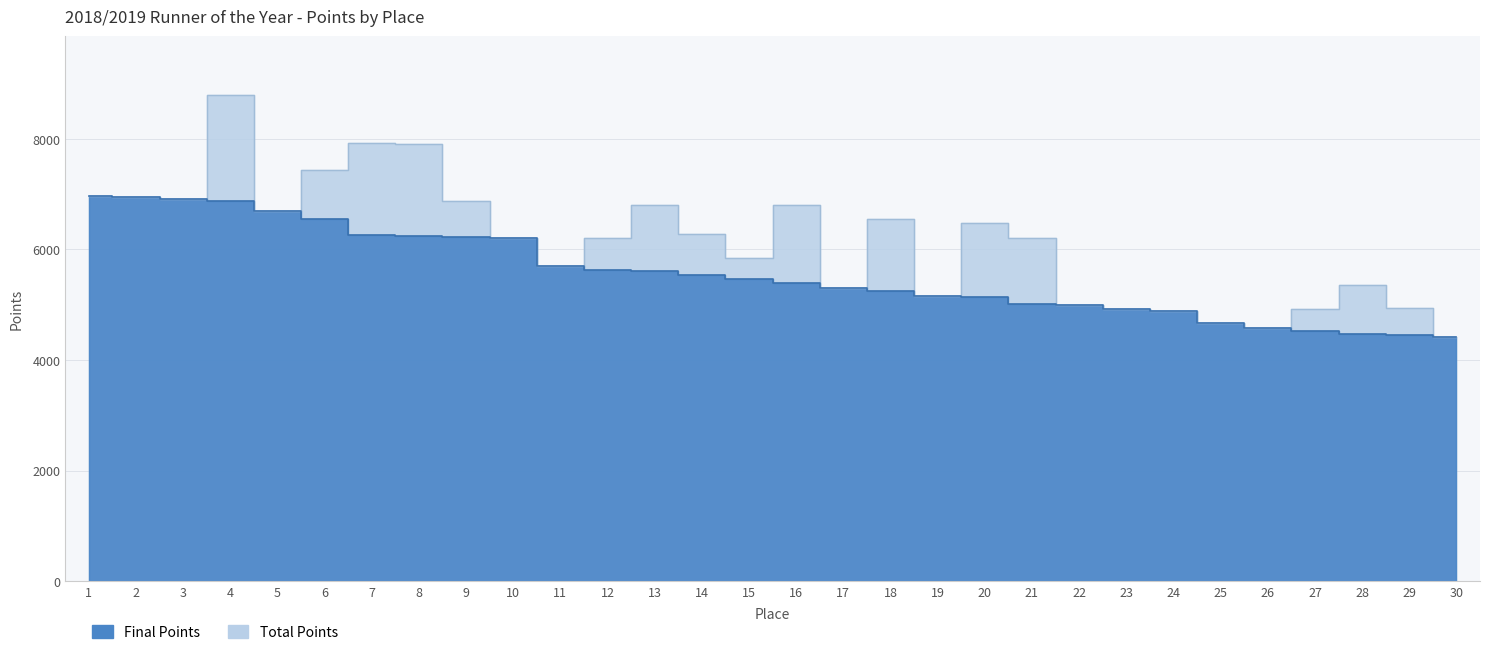

Reading right to left, what are all the values shown in this chart?

Final Points: 30=4410	29=4450	28=4460	27=4520	26=4570	25=4670	24=4880	23=4920	22=5000	21=5020	20=5140	19=5160	18=5240	17=5300	16=5400	15=5460	14=5540	13=5610	12=5620	11=5690	10=6200	9=6220	8=6250	7=6260	6=6550	5=6690	4=6870	3=6910	2=6940	1=6960
Total Points: 30=4410	29=4940	28=5360	27=4920	26=4570	25=4670	24=4880	23=4920	22=5000	21=6200	20=6480	19=5160	18=6550	17=5300	16=6800	15=5850	14=6270	13=6810	12=6210	11=5690	10=6200	9=6880	8=7900	7=7920	6=7440	5=6690	4=8800	3=6910	2=6940	1=6960